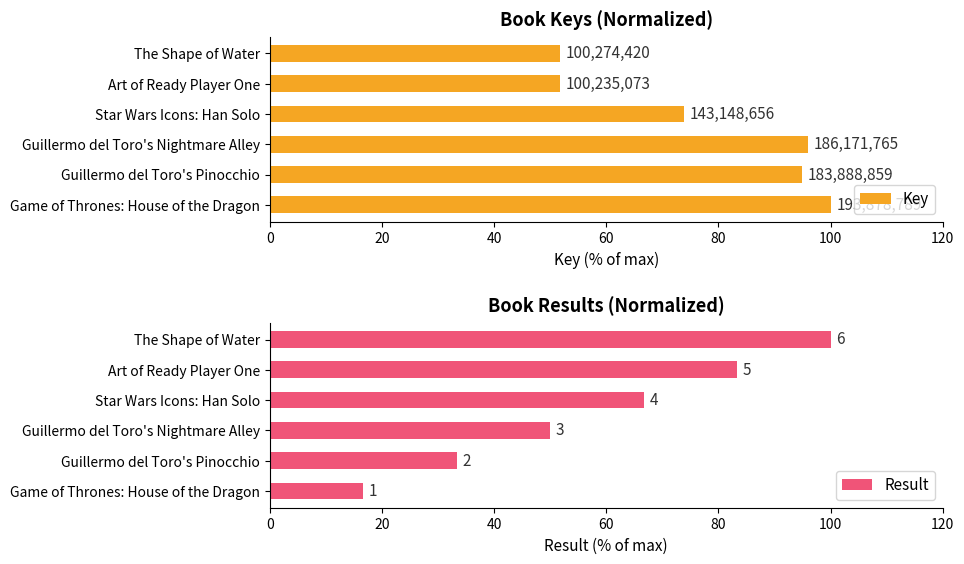

Reading left to right, transcribe all the data shown in this chart.

Key: 100.0	94.8	96.0	73.8	51.7	51.7
Result: 16.7	33.3	50.0	66.7	83.3	100.0